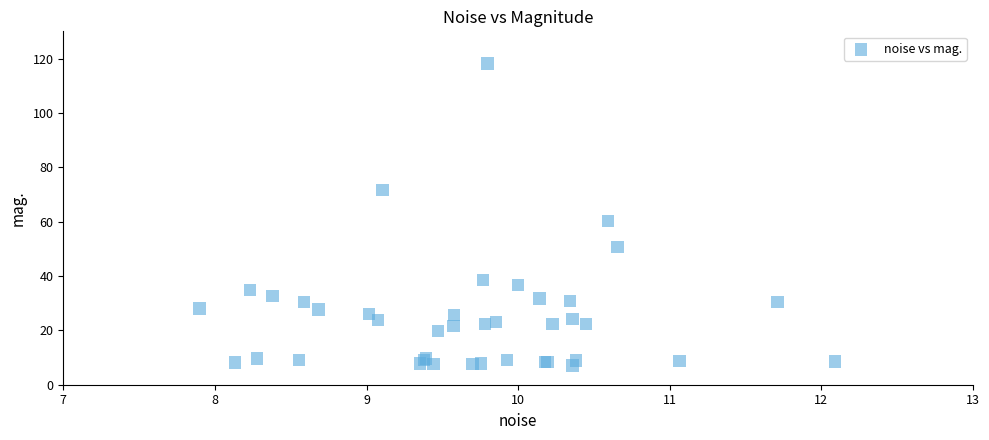

What Y value in the scatter plot is closest to 62?

60.2